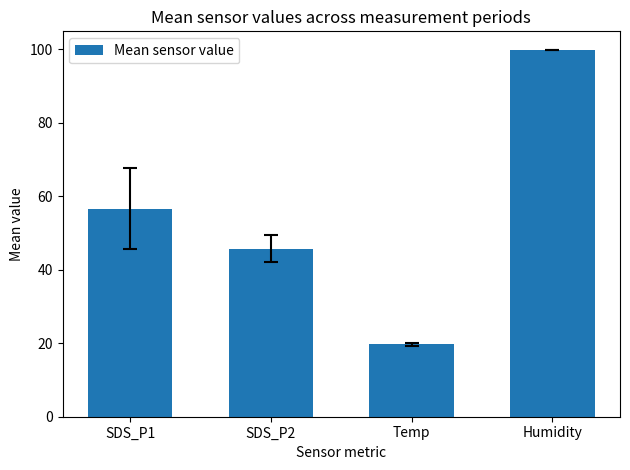

How many values exceed 56?

2